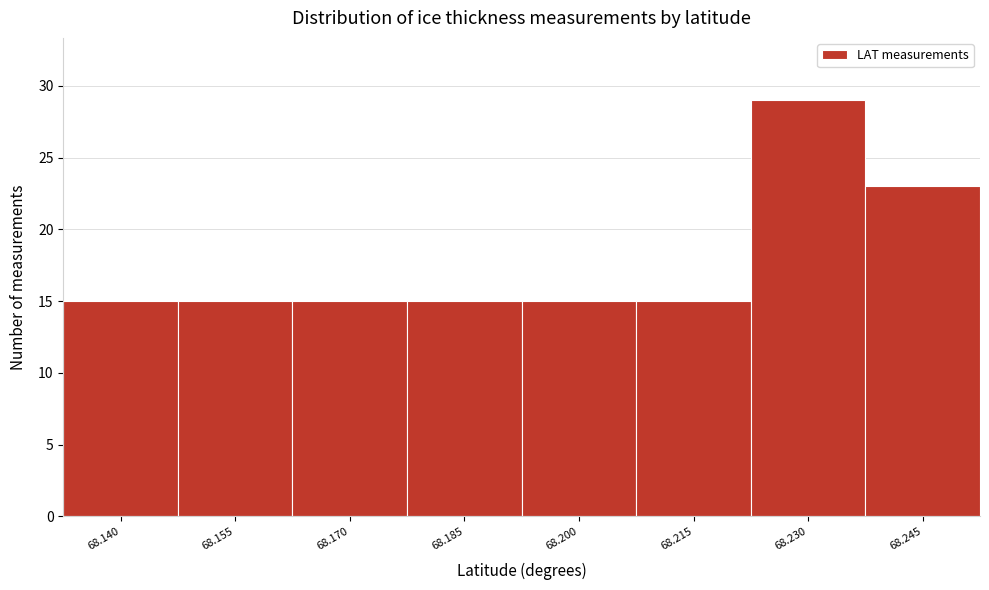

Reading right to left, extract all data points from this chart.

68.245=23	68.230=29	68.215=15	68.200=15	68.185=15	68.170=15	68.155=15	68.140=15